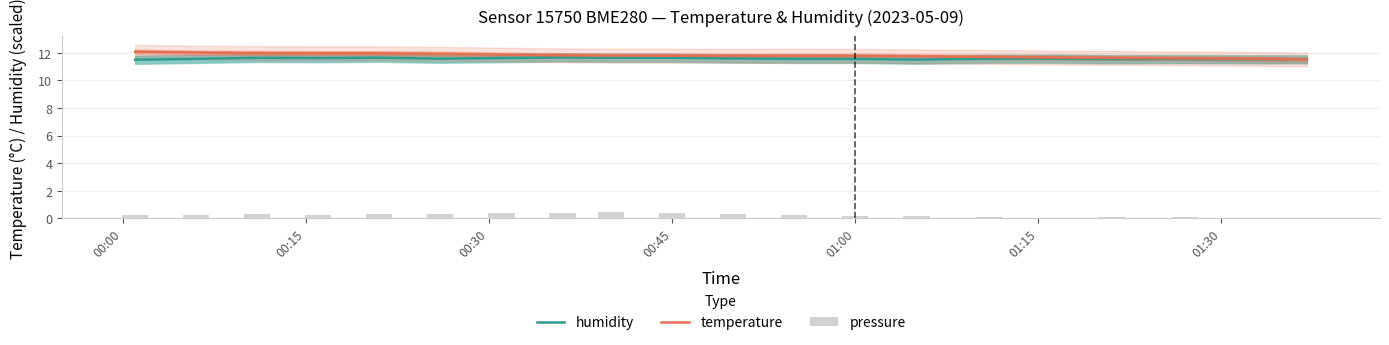

The humidity series shows 7.3 at 01:00. True or false?

False